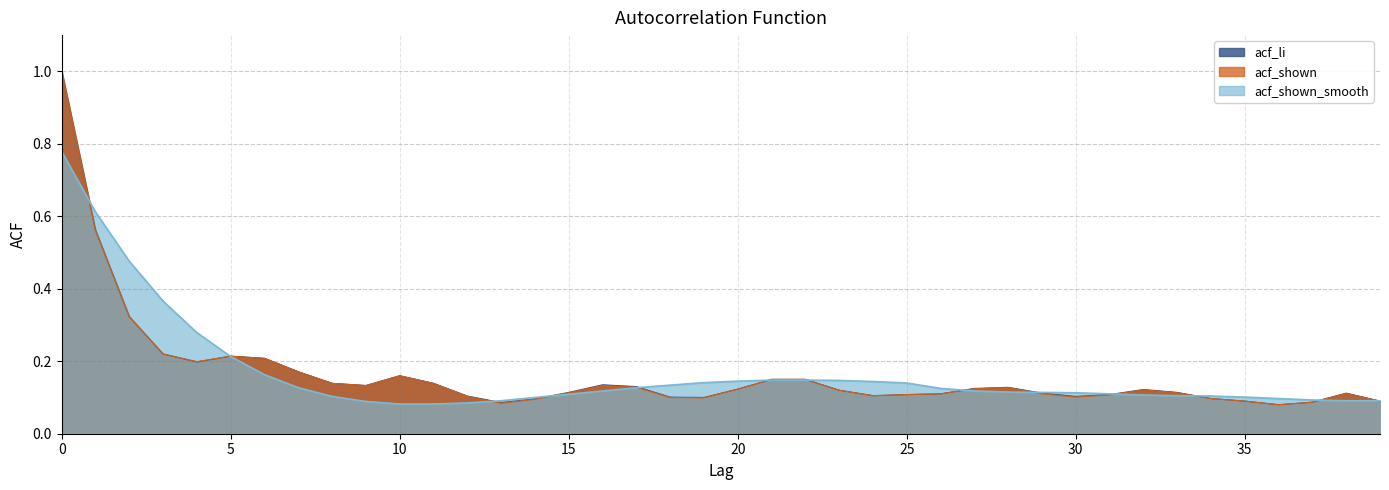

What is the value of the acf_shown_smooth point at the 31st from the left?

0.1